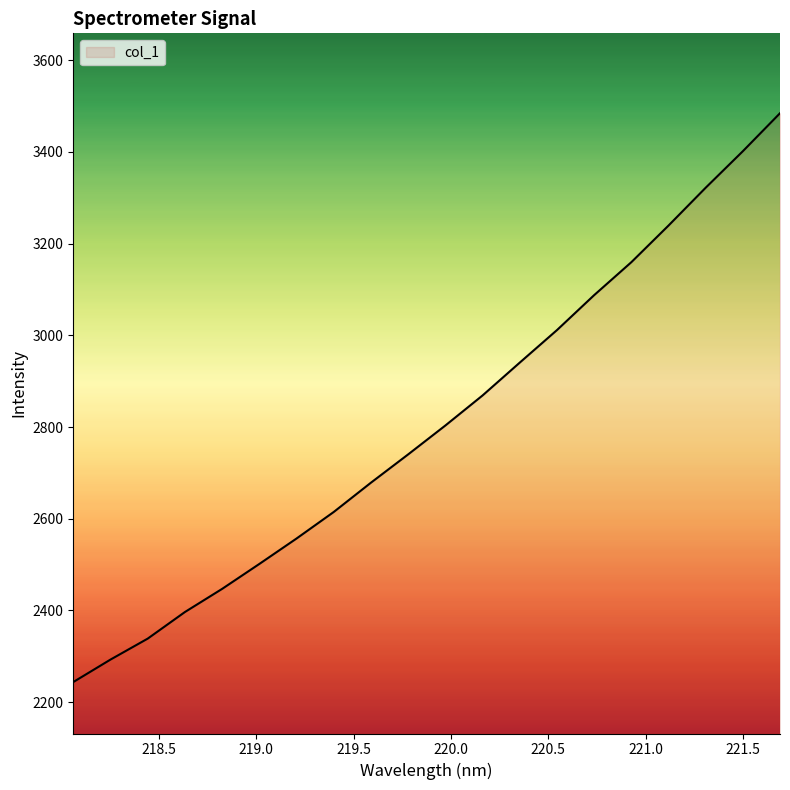

What is the difference between the maximum and minimum values?

1240.5